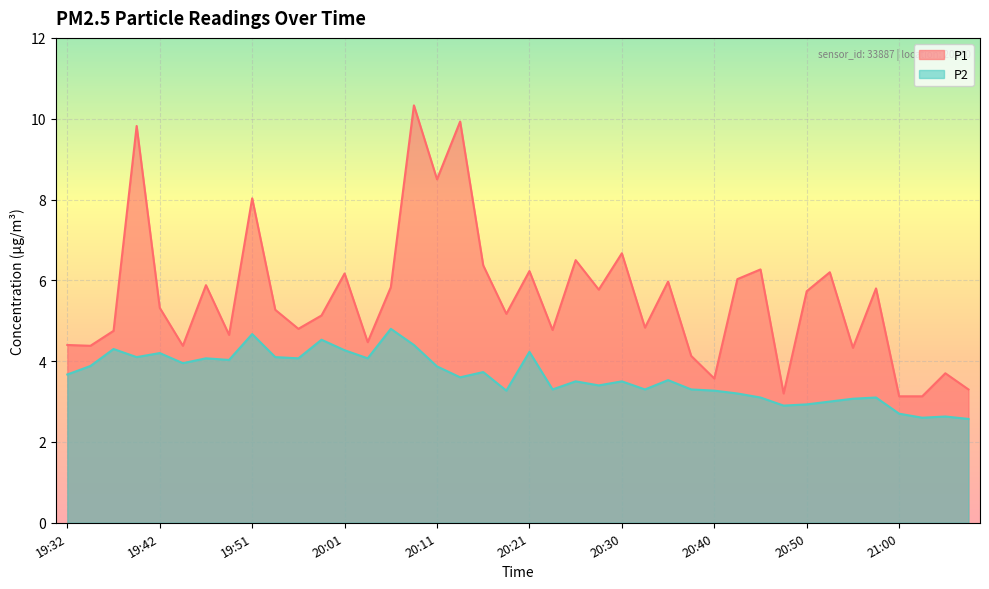

At which category does P2 reach its first local valley?

19:39